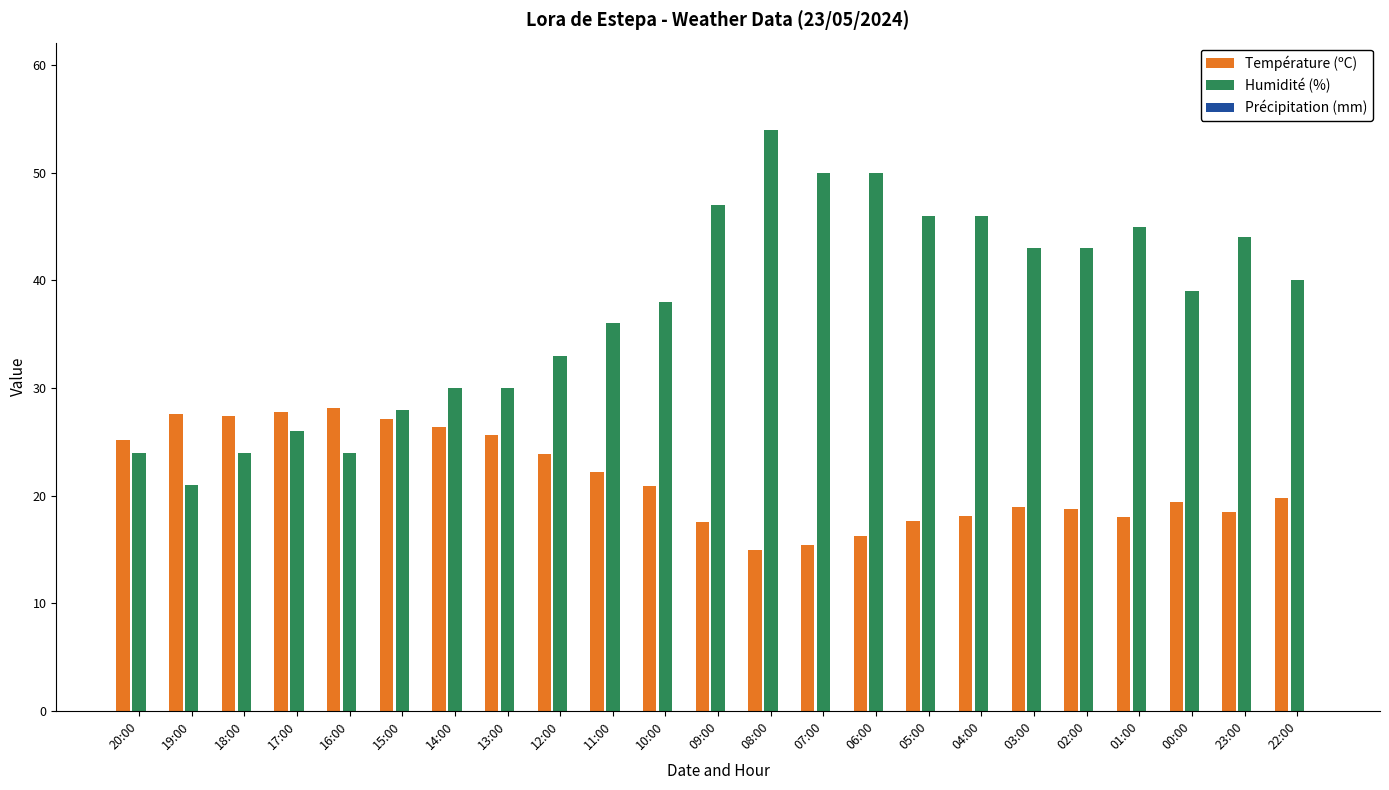

What is the spread (max minus min) of values at 08:00?

39.1